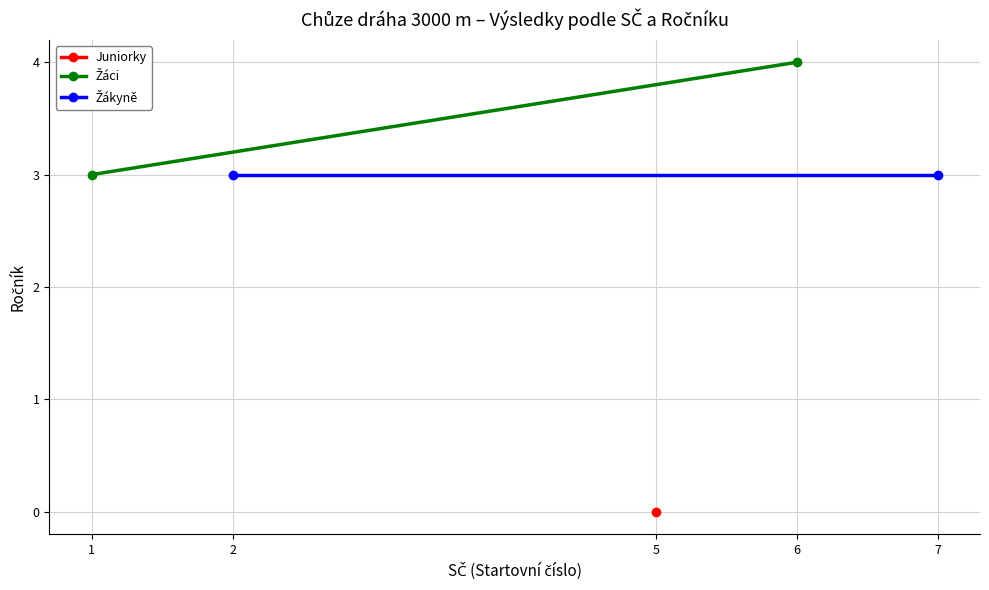

Which series has the widest spread of values?

Žáci